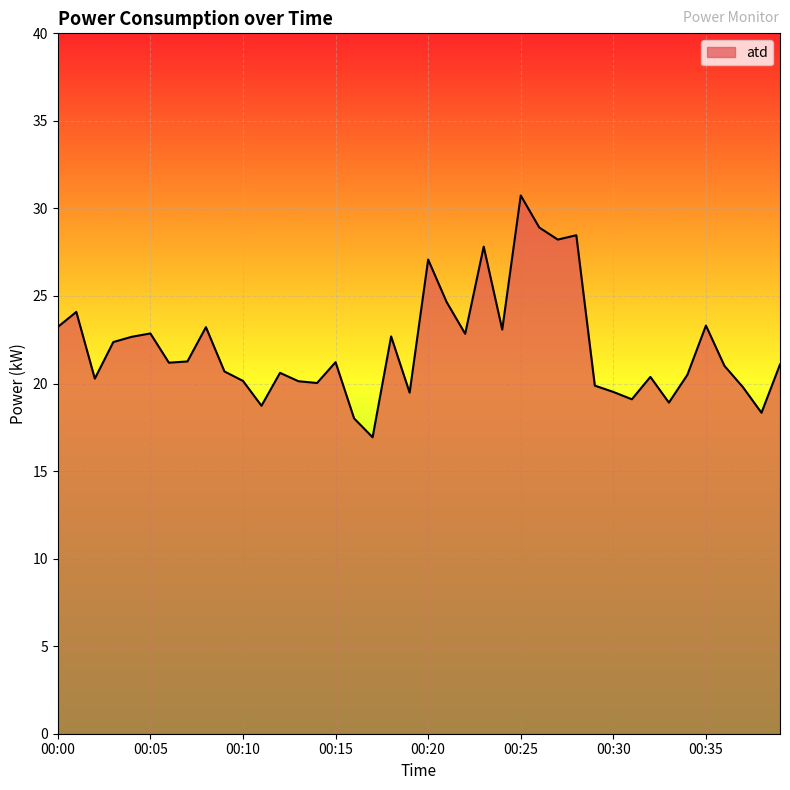

What is the greatest value displayed?

30.7